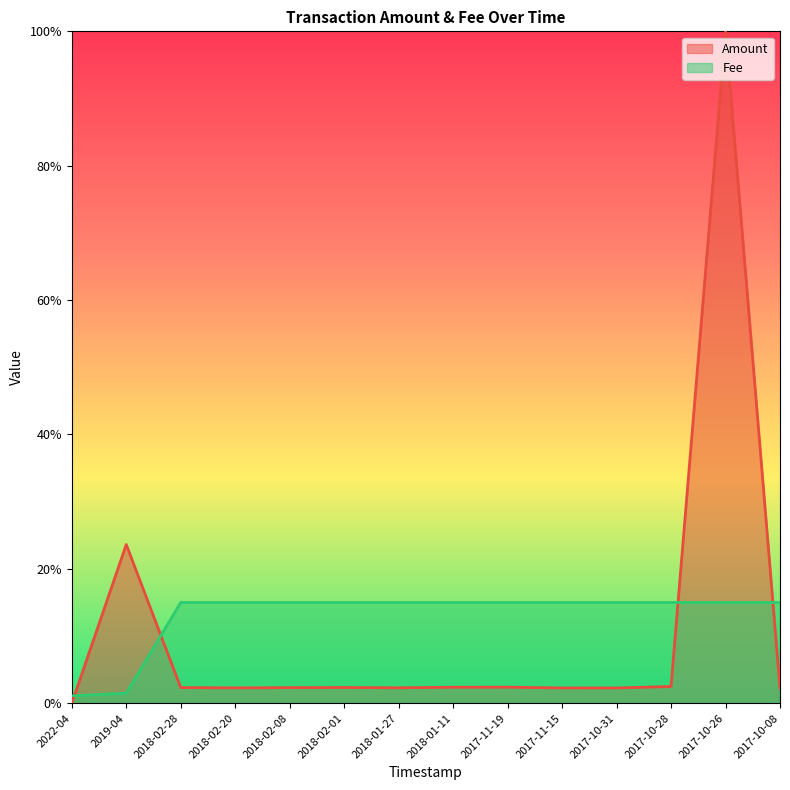

What is the label of the 12th point from the left?

2017-10-28